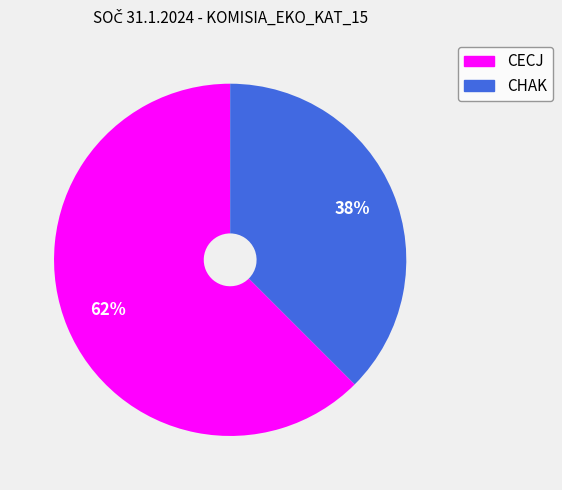

Is it true that CHAK is 38% of the pie?

True